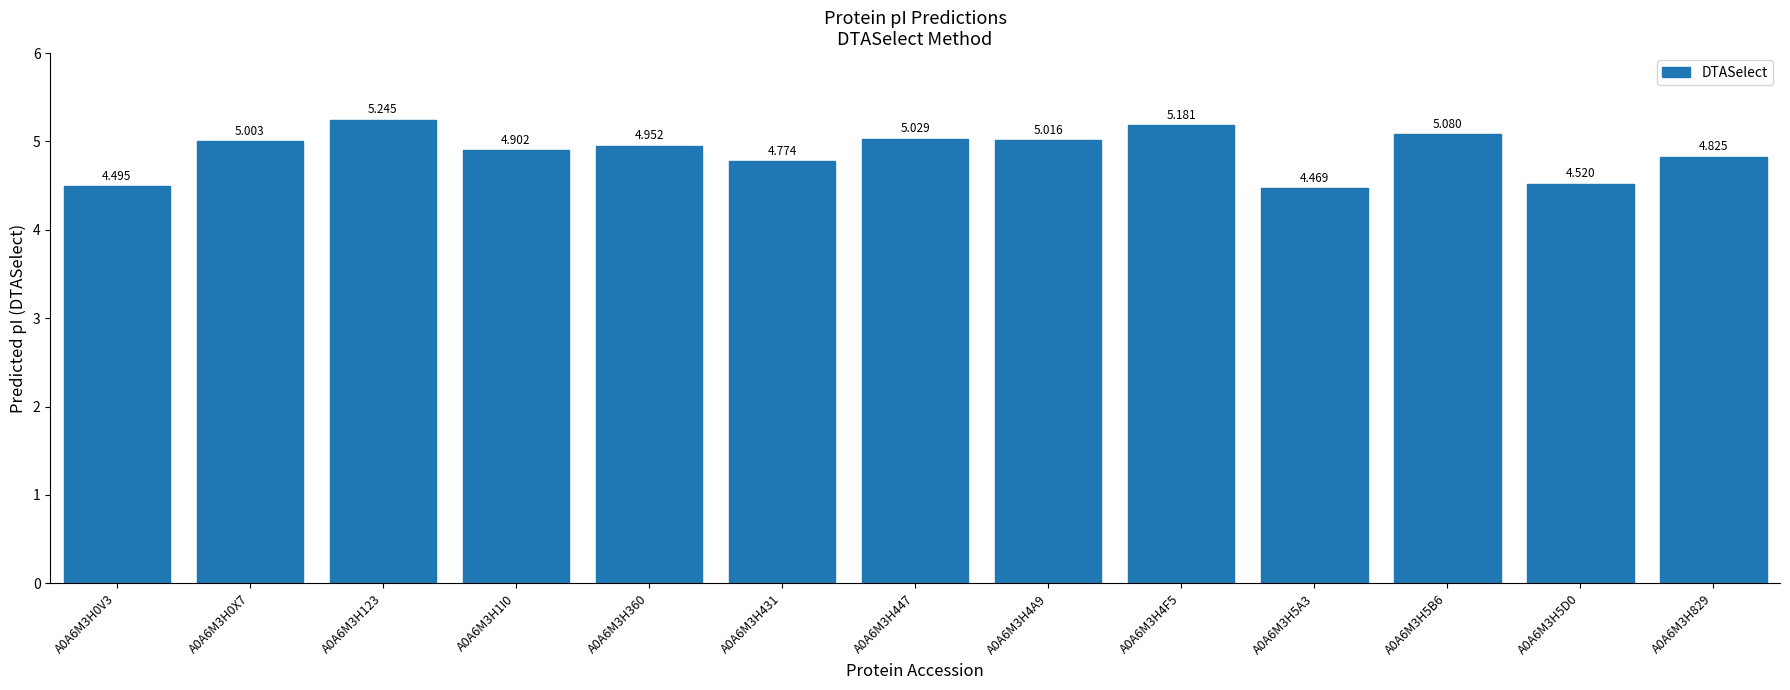

Rank the categories by value from lowest to highest.

A0A6M3H5A3, A0A6M3H0V3, A0A6M3H5D0, A0A6M3H431, A0A6M3H829, A0A6M3H1I0, A0A6M3H360, A0A6M3H0X7, A0A6M3H4A9, A0A6M3H447, A0A6M3H5B6, A0A6M3H4F5, A0A6M3H123